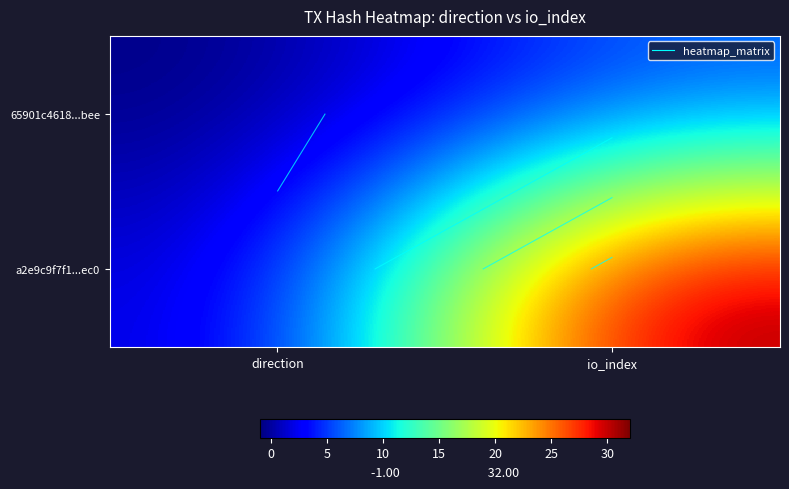

Between direction and io_index, which is larger?

io_index